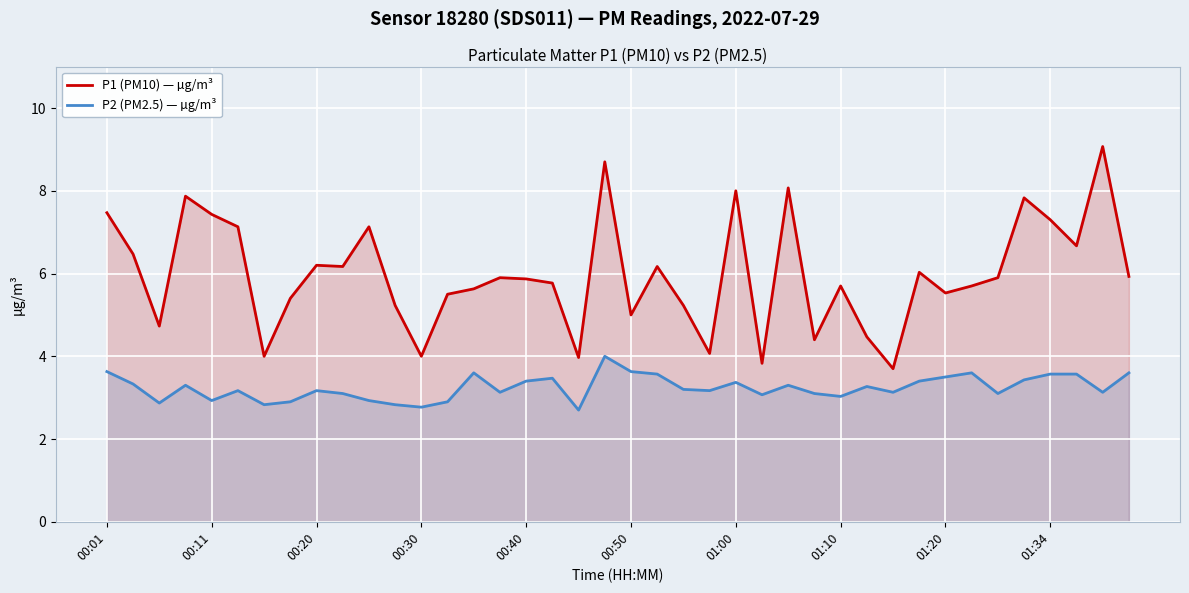

What value does the P2 (PM2.5) — µg/m³ series have at 37?

3.6